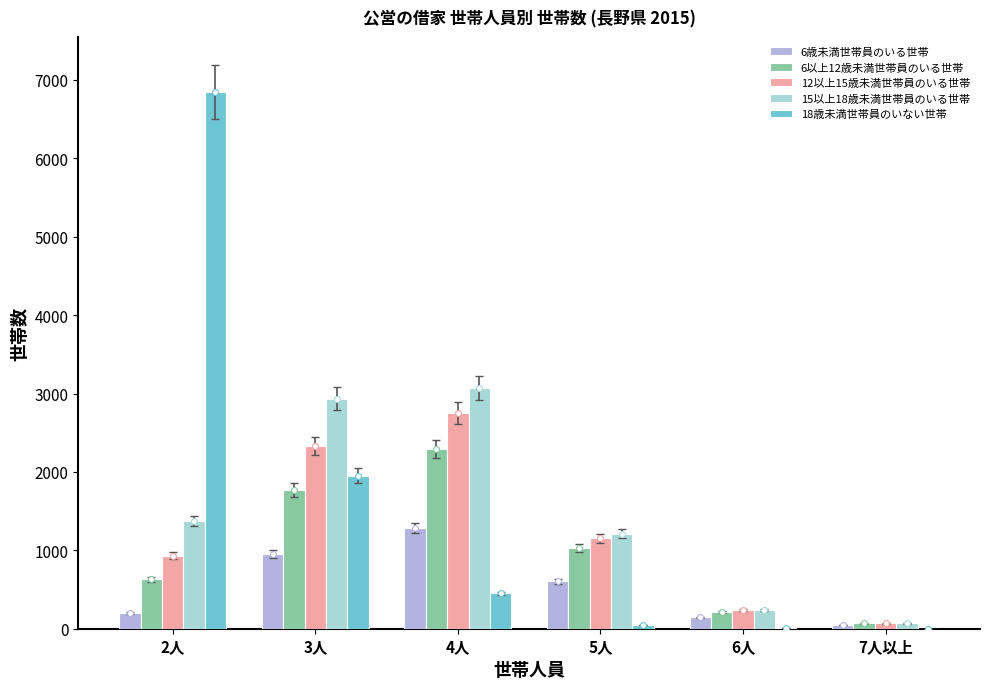

At which category is the sum across all series the highest?

2人